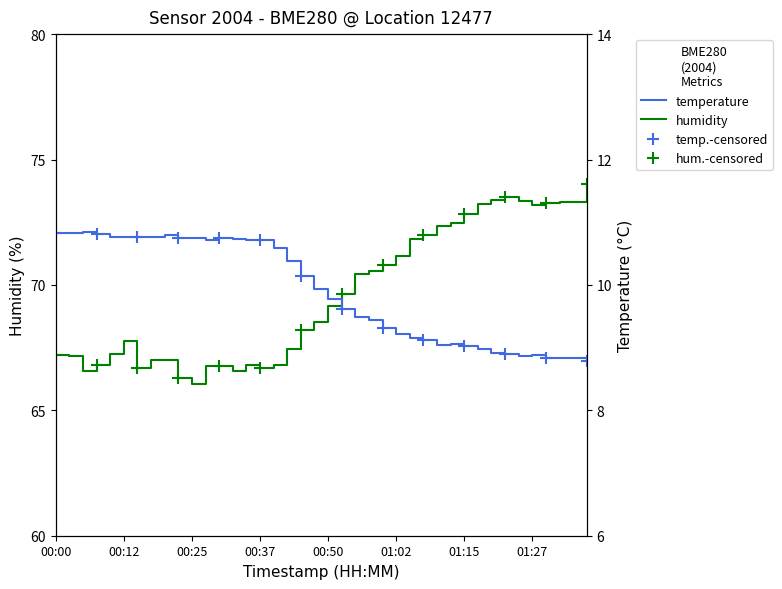

Where is the first local minimum for temperature?

00:27